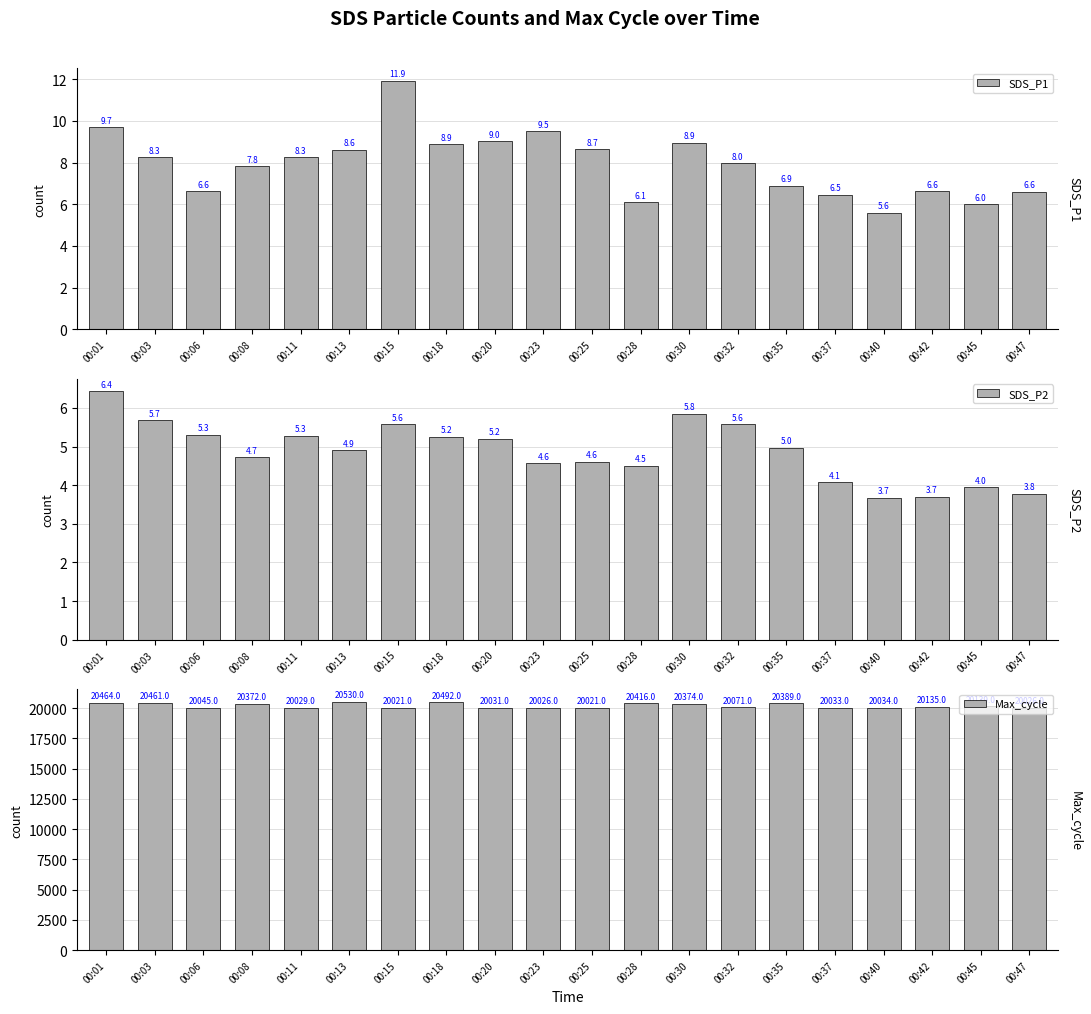

How many data points does each series have?

20